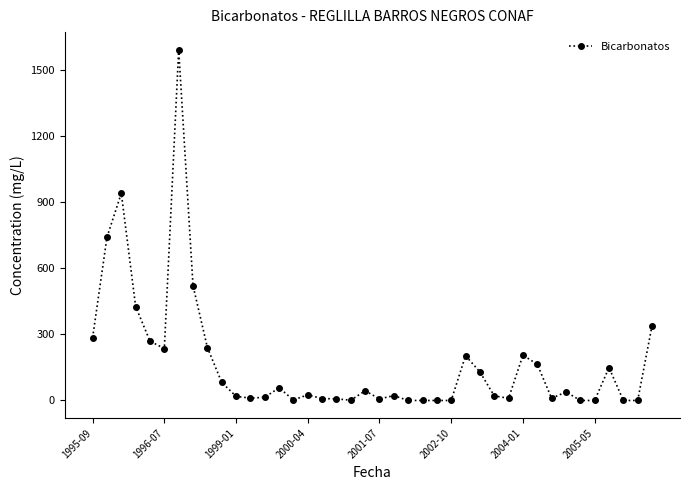

What is the value of the 34th point from the left?

38.9